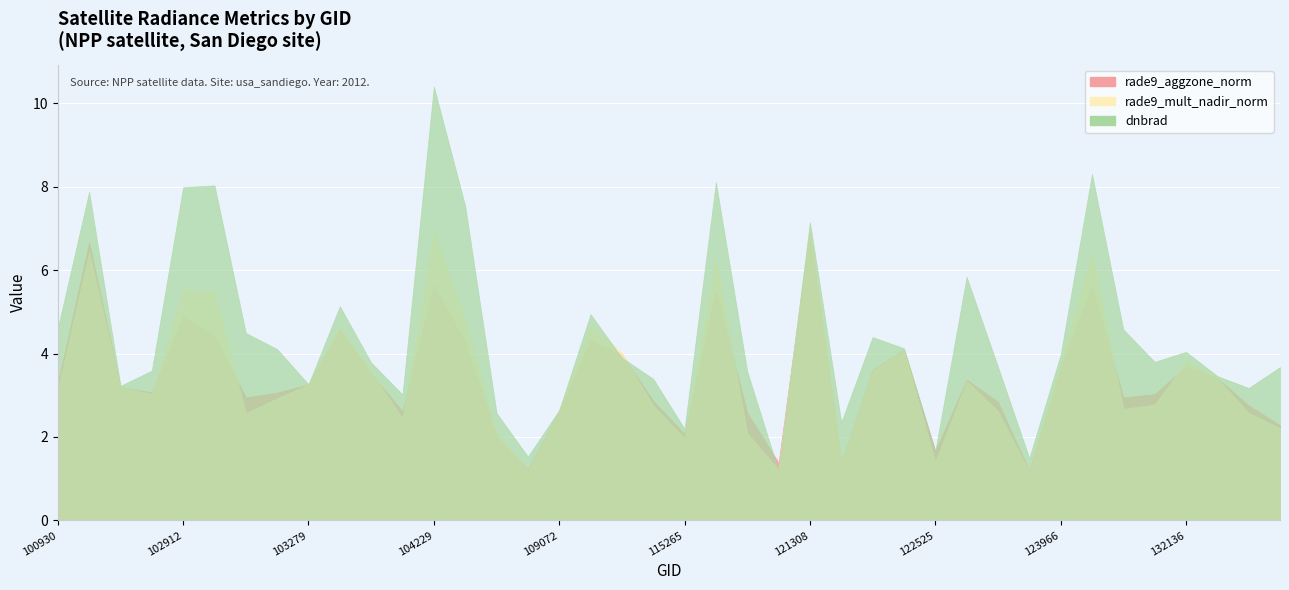

Is it true that dnbrad equals 0.3 at 123073?

False